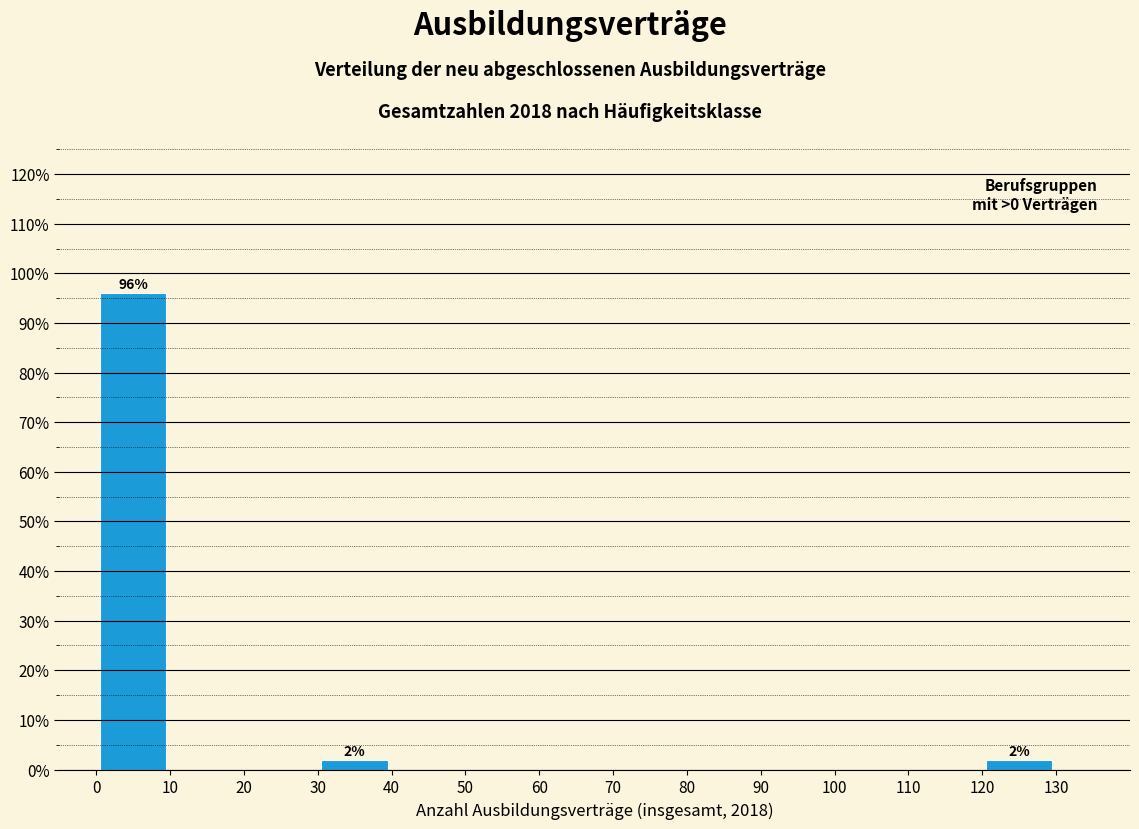

Which range on the x-axis has the tallest bar?

0 to 10